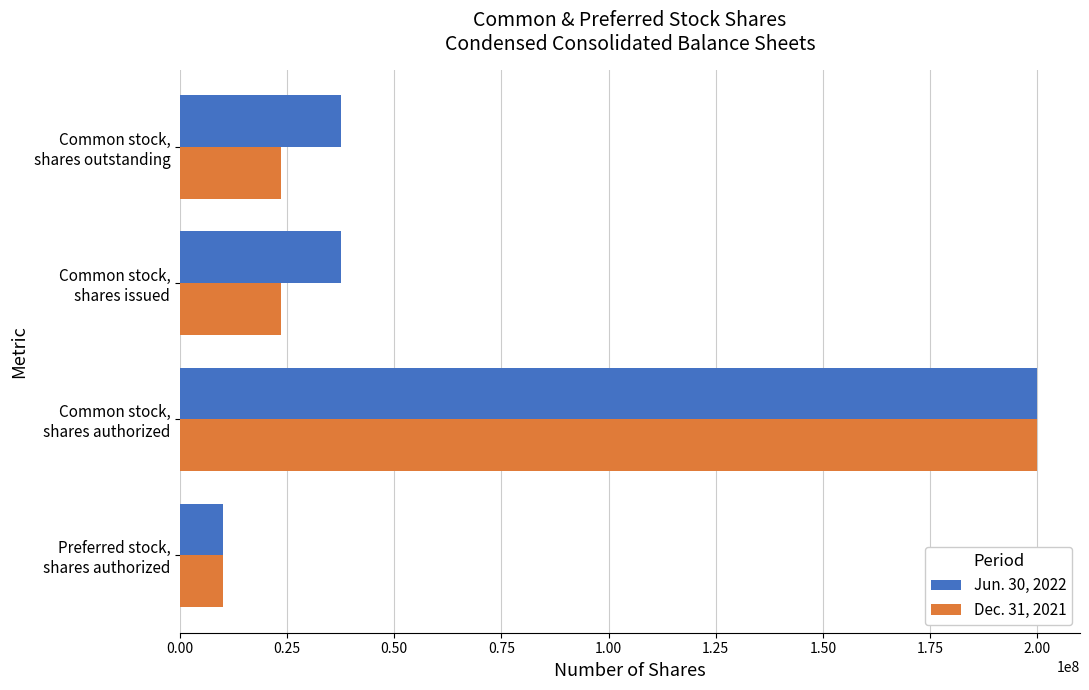

Which series has the largest total across all categories?

Jun. 30, 2022